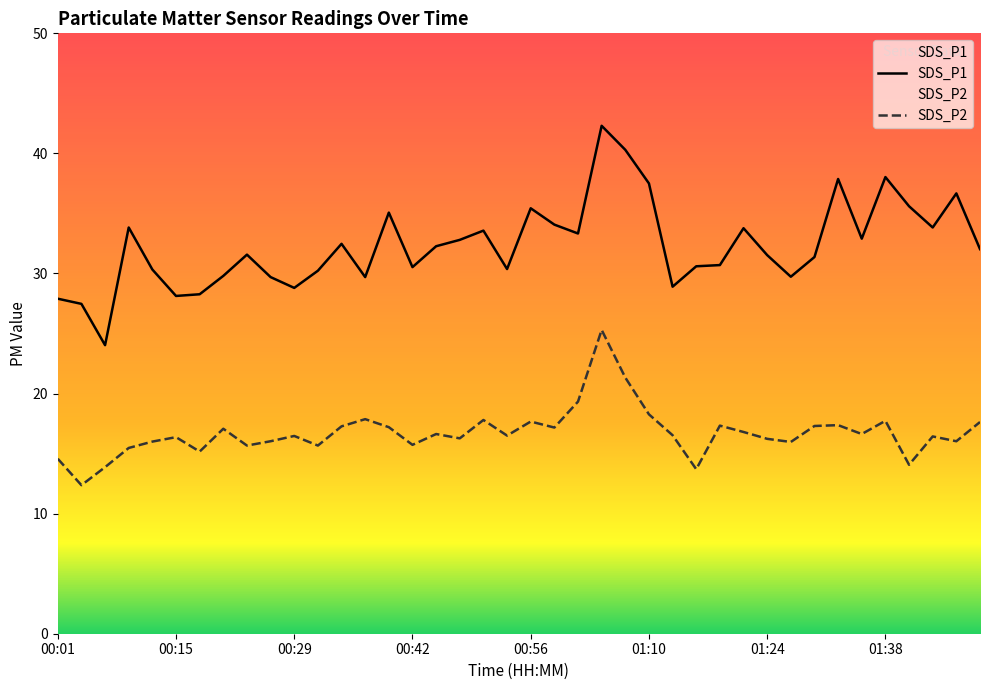

At which category does SDS_P2 reach its first local peak?

00:15